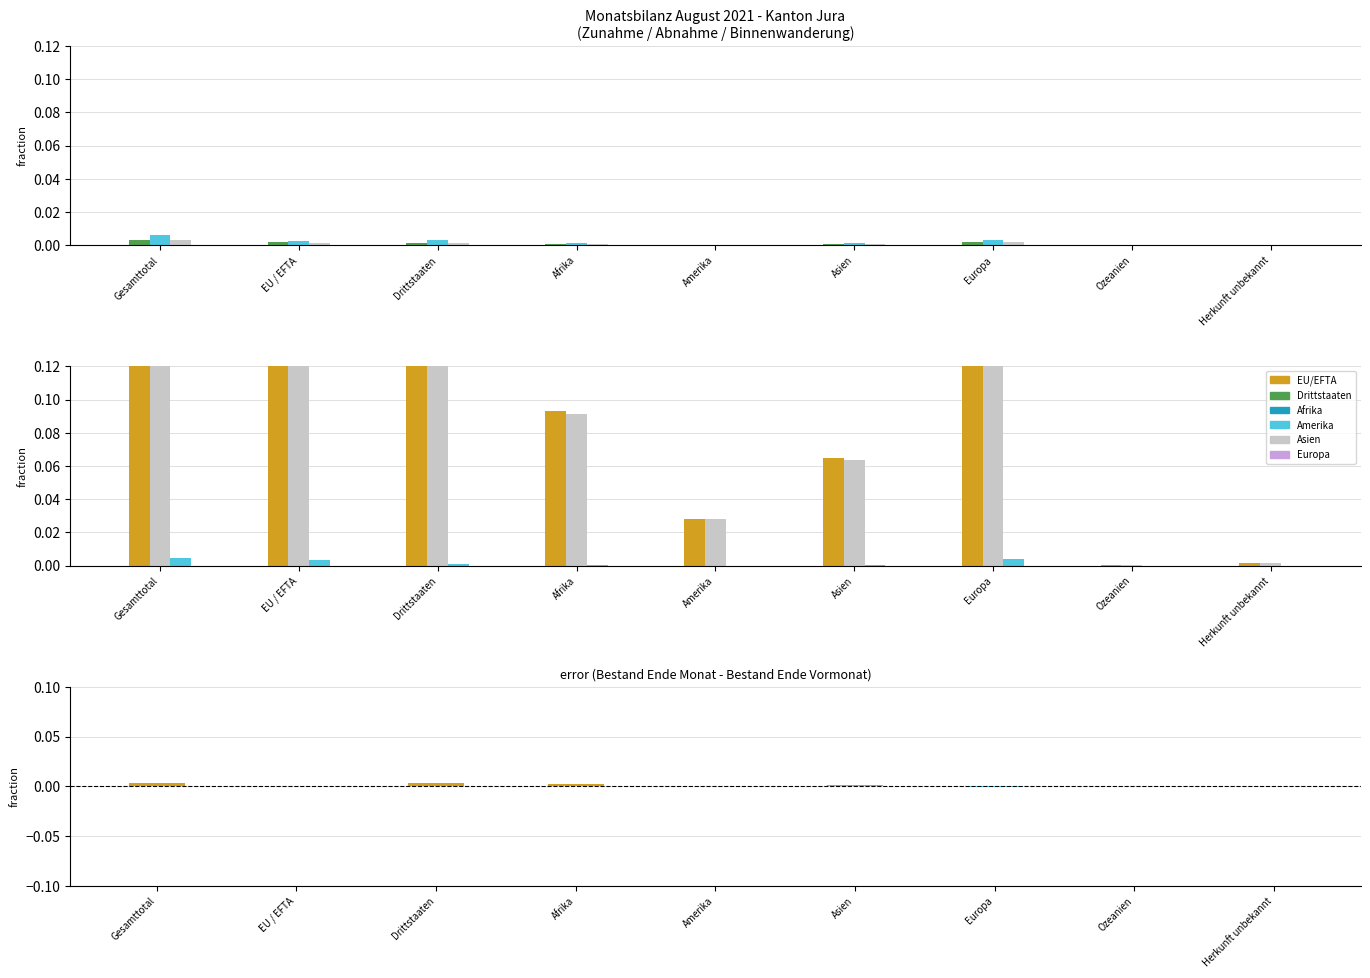

The value of Binnenwanderung Zuzug at Asien is 0.0. True or false?

False